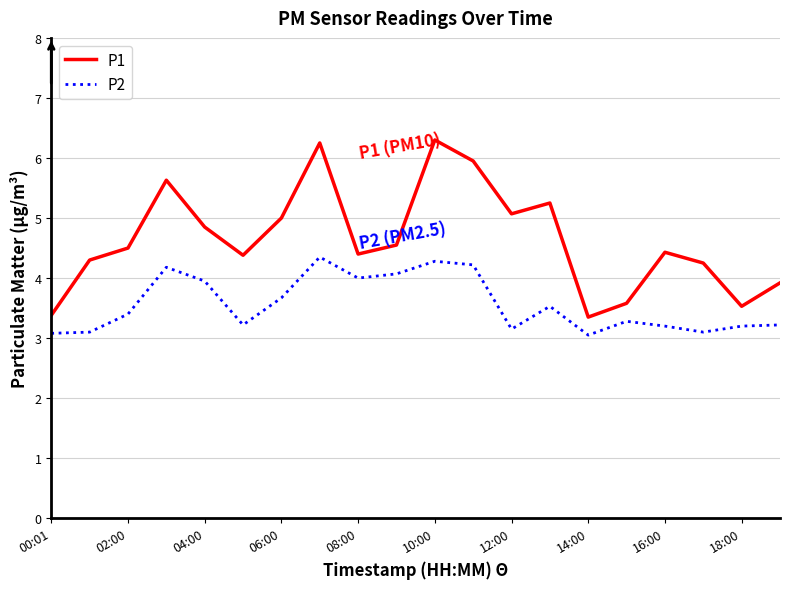

True or false: P1 and P2 intersect in this chart.

False